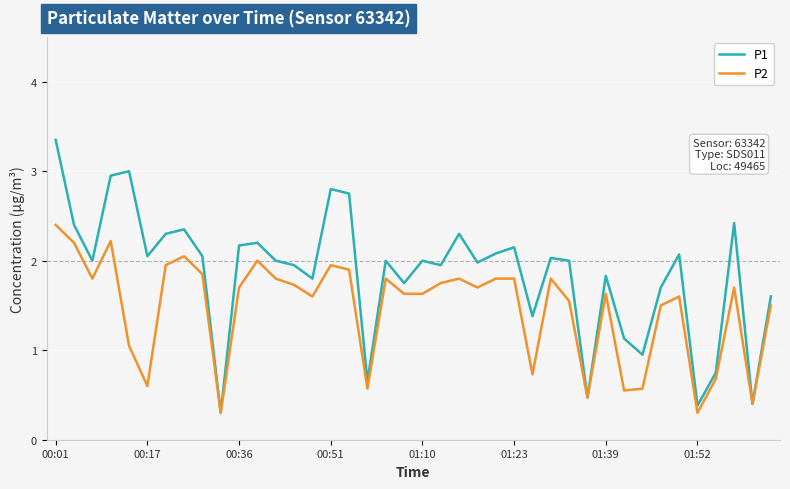

What is the minimum value shown in the chart?

0.3